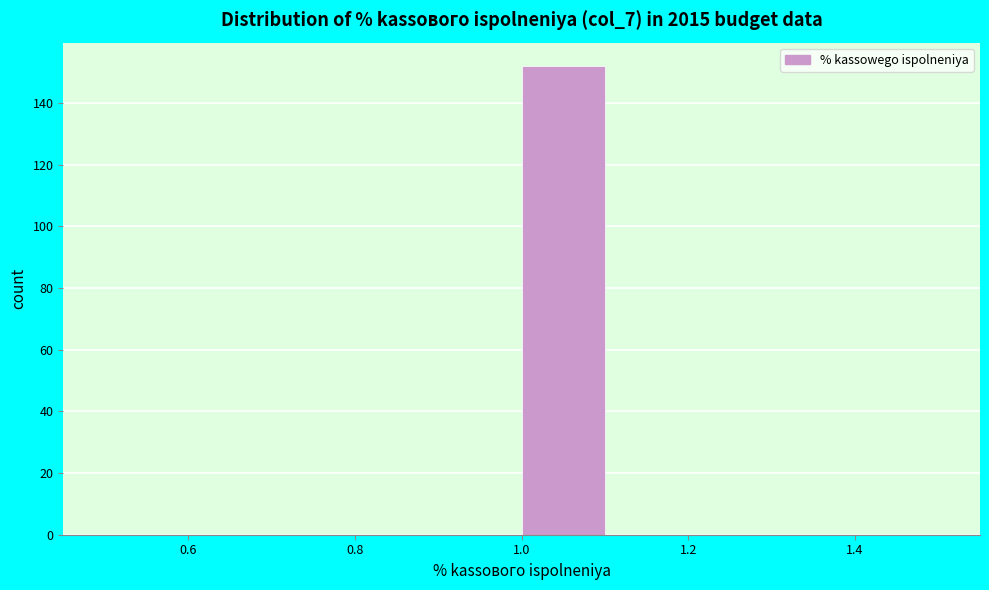

Reading left to right, transcribe this chart: for each bar, give the range it covers on the x-axis and its height. The values are not printed on the chart, so give them approximately, as read against the axis.

0.5 to 0.6: 0
0.6 to 0.7: 0
0.7 to 0.8: 0
0.8 to 0.9: 0
0.9 to 1.0: 0
1.0 to 1.1: 152
1.1 to 1.2: 0
1.2 to 1.3: 0
1.3 to 1.4: 0
1.4 to 1.5: 0